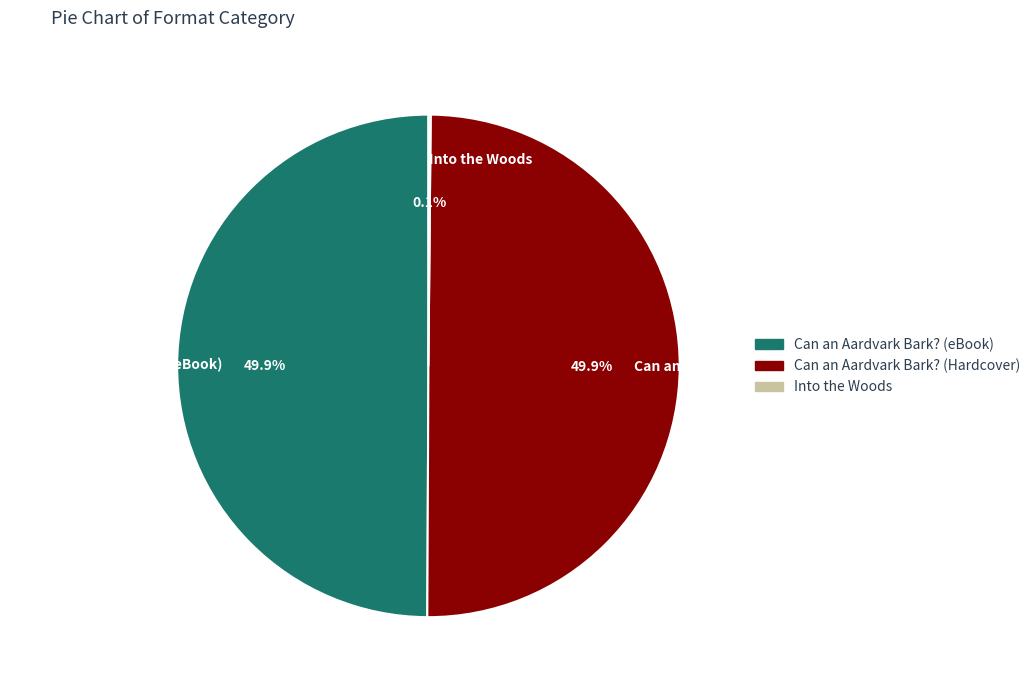

Combined, do Can an Aardvark Bark? (eBook) and Can an Aardvark Bark? (Hardcover) account for over 50%?

Yes